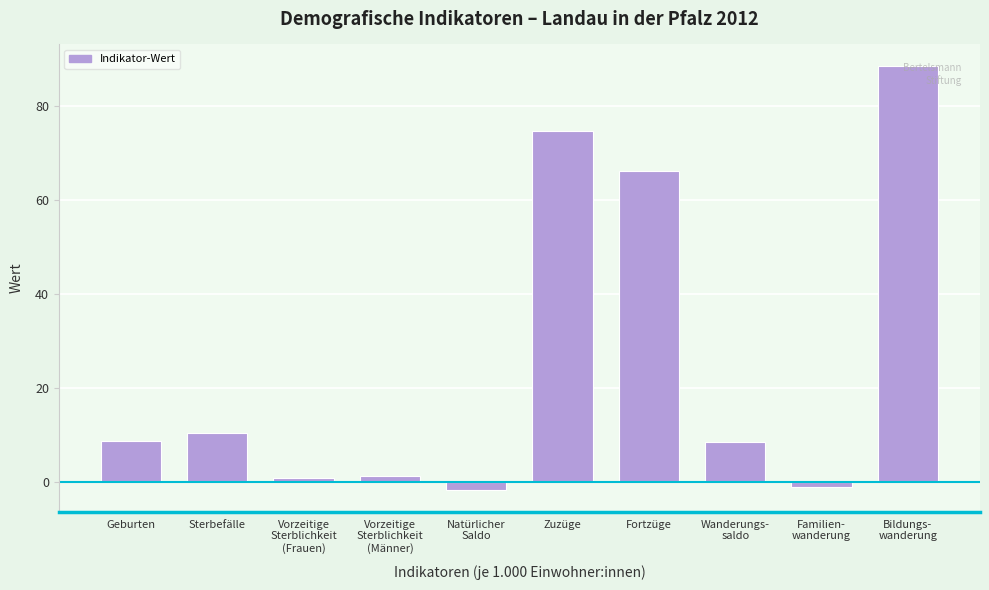

What is the difference between the maximum and minimum values?

90.4